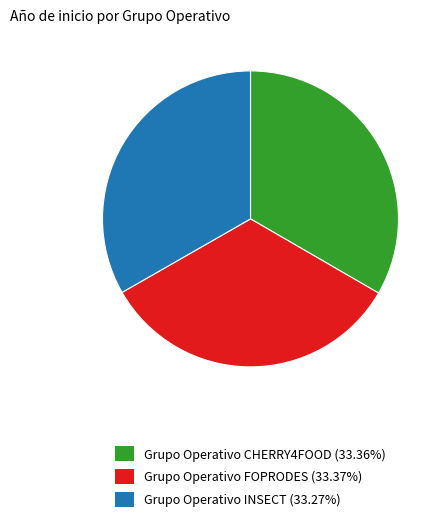

Does any single category account for the majority?

No